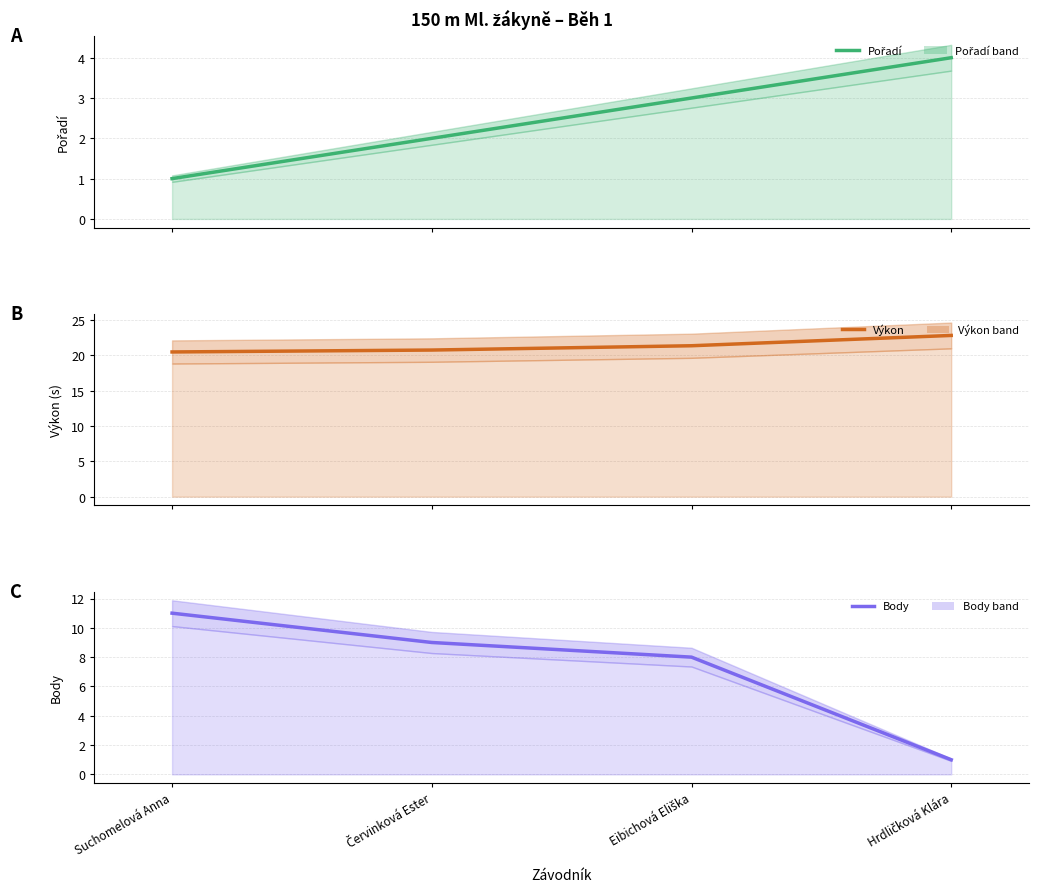

Is it true that Výkon equals 20.8 at Červinková Ester?

True